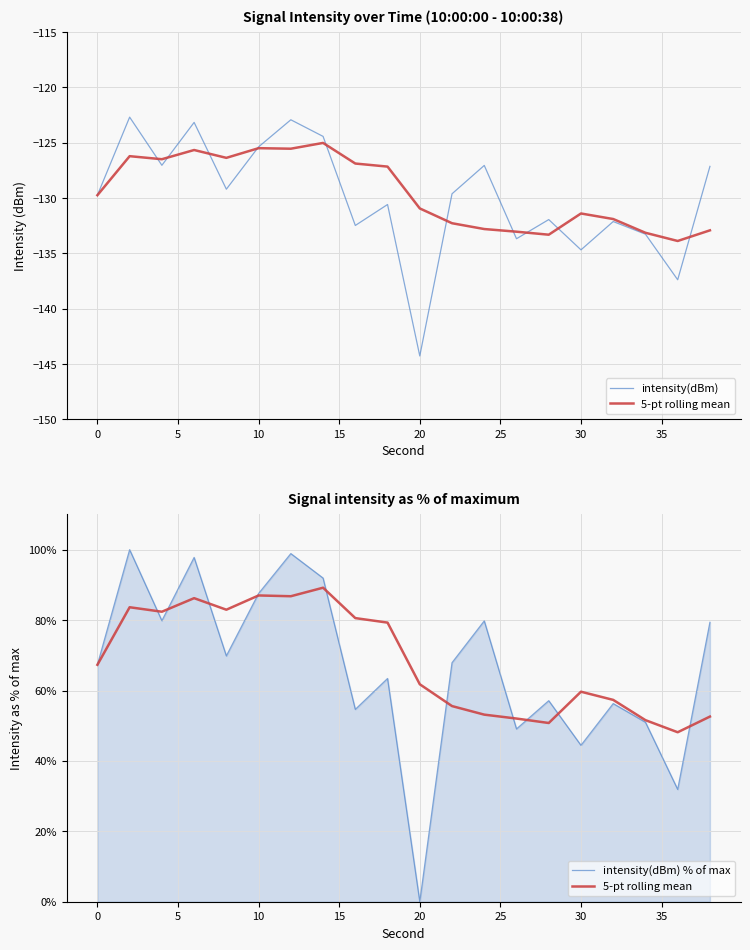

Is it true that 5-pt rolling mean equals 95.0 at 30?

False